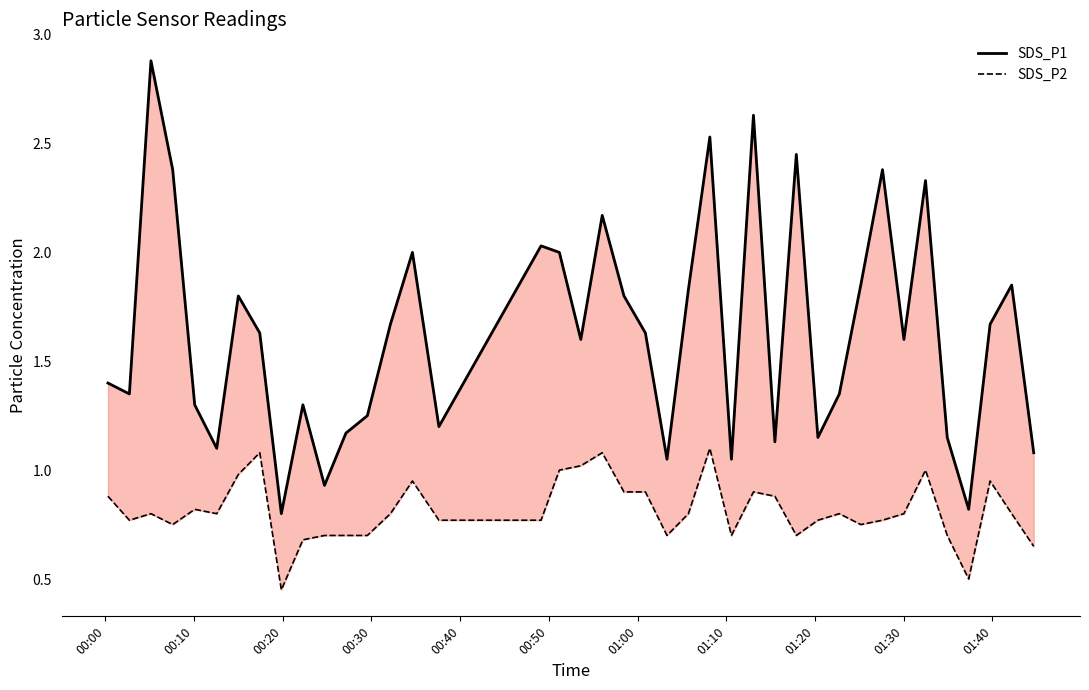

Reading left to right, list all the values displayed in this chart.

SDS_P1: 1.4	1.4	2.9	2.4	1.3	1.1	1.8	1.6	0.8	1.3	0.9	1.2	1.2	1.7	2.0	1.2	2.0	2.0	1.6	2.2	1.8	1.6	1.1	1.8	2.5	1.1	2.6	1.1	2.5	1.1	1.4	1.9	2.4	1.6	2.3	1.1	0.8	1.7	1.9	1.1
SDS_P2: 0.9	0.8	0.8	0.8	0.8	0.8	1.0	1.1	0.5	0.7	0.7	0.7	0.7	0.8	0.9	0.8	0.8	1.0	1.0	1.1	0.9	0.9	0.7	0.8	1.1	0.7	0.9	0.9	0.7	0.8	0.8	0.8	0.8	0.8	1.0	0.7	0.5	0.9	0.8	0.7